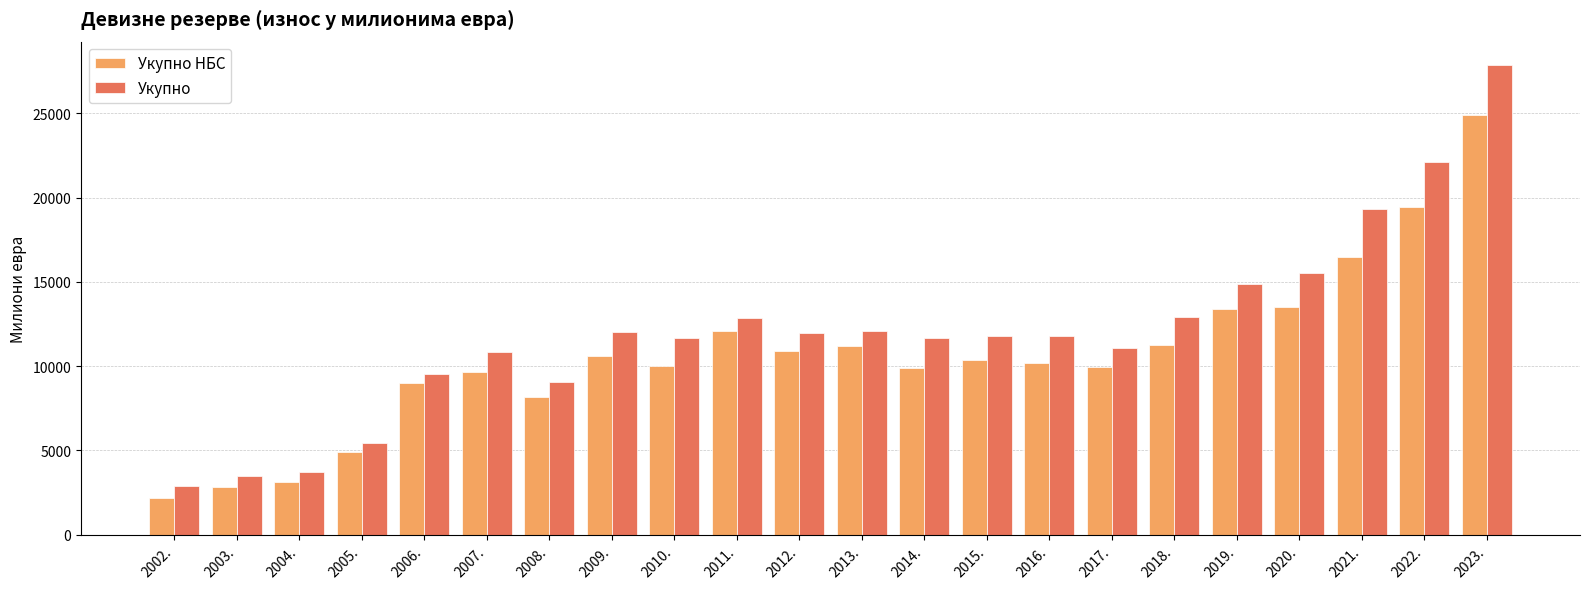

Is the value of Укупно at 2008. greater than the value of Укупно НБС at 2010.?

No